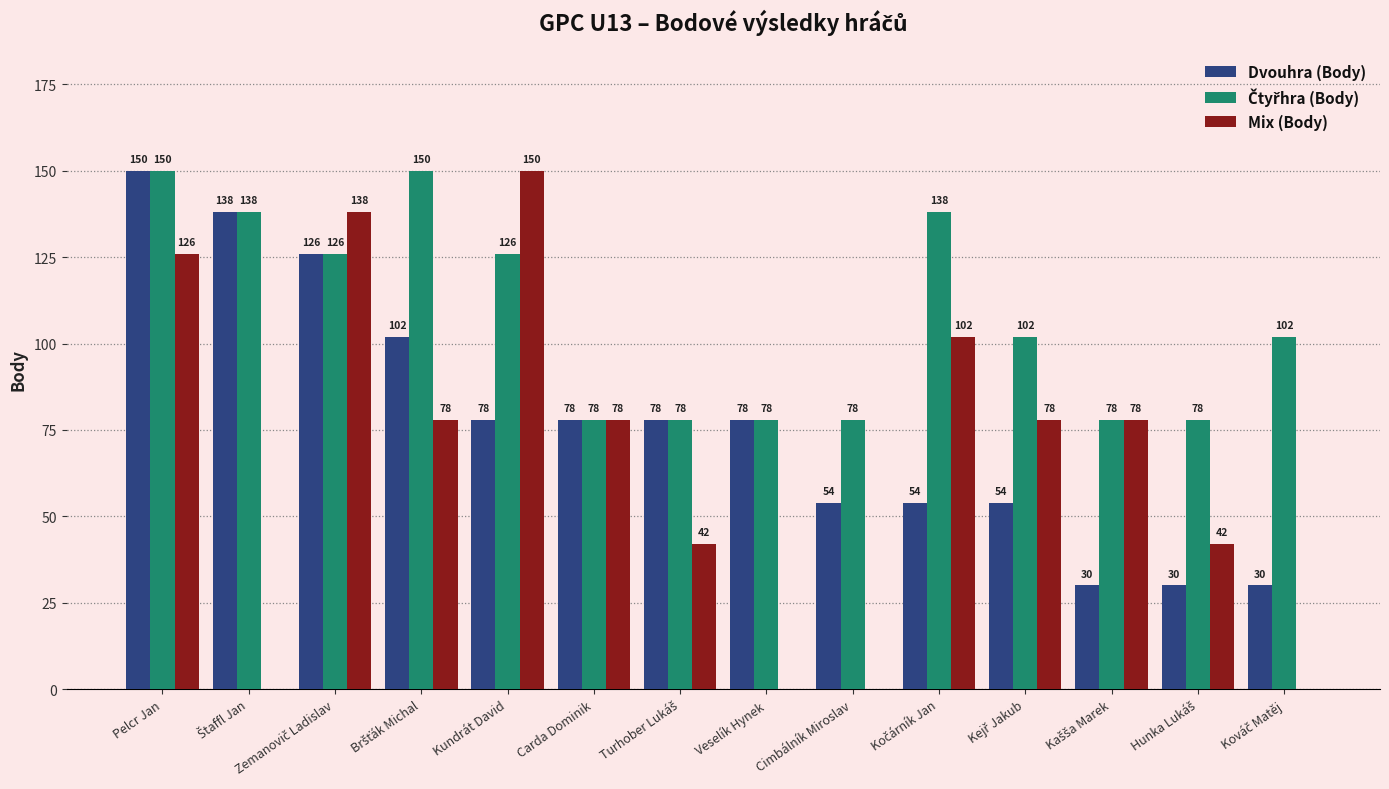

Is it true that Mix (Body) equals 67 at Cimbálník Miroslav?

False